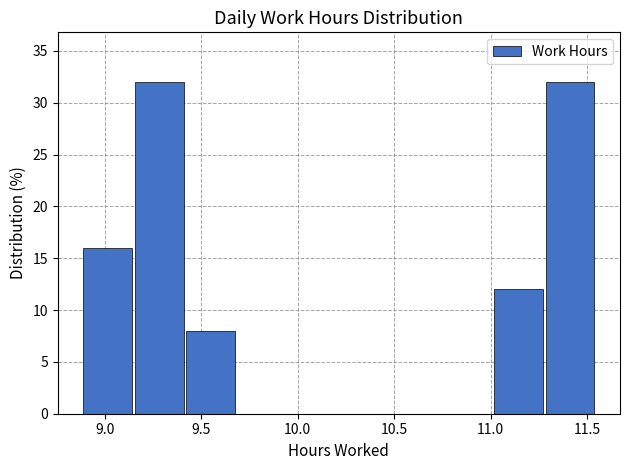

Reading left to right, list every bar in this chart as the range it spans on the x-axis followed by its height. Neither the bar edges nor the heights are printed on the chart, so give them approximately, as read against the axes.

8.90 to 9.15: 16
9.15 to 9.40: 32
9.40 to 9.70: 8
9.70 to 9.95: 0
9.95 to 10.20: 0
10.20 to 10.50: 0
10.50 to 10.75: 0
10.75 to 11.00: 0
11.00 to 11.30: 12
11.30 to 11.55: 32